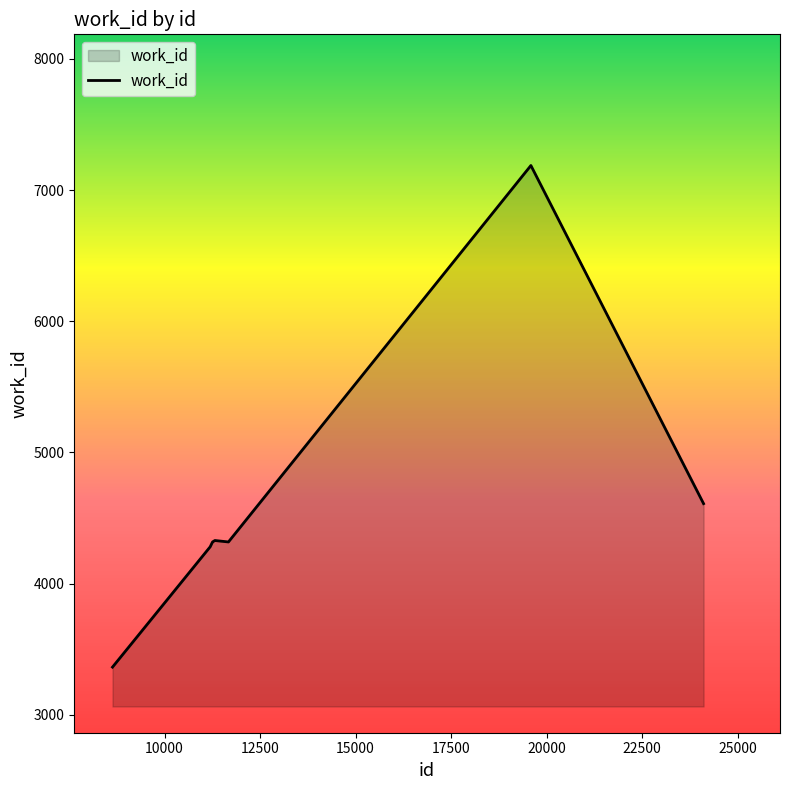

What is the maximum value shown in the chart?

7187